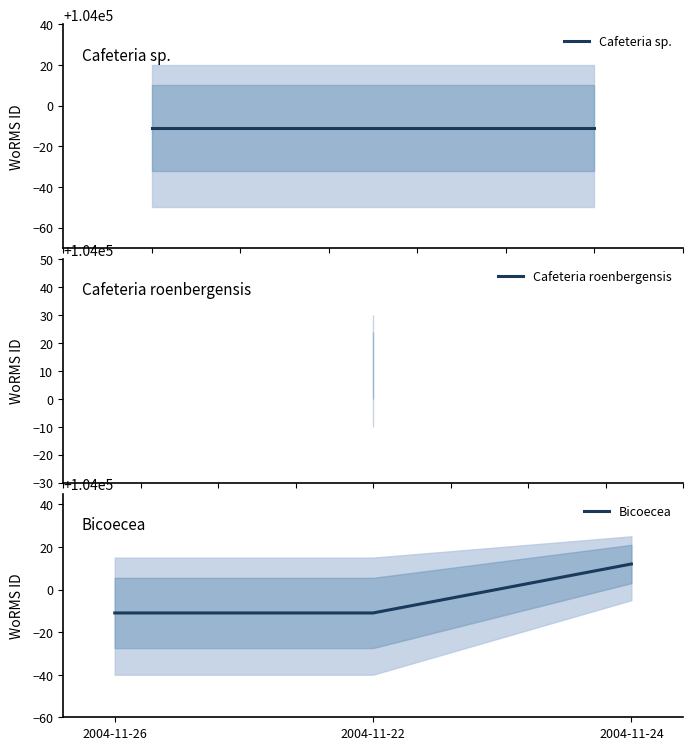

What is the difference between the maximum and minimum values?

23